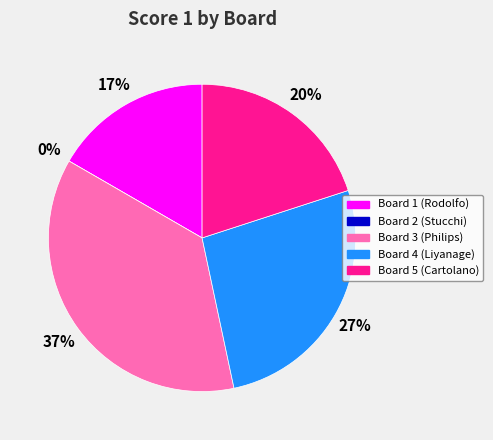

Rank the categories by value from highest to lowest.

Board 3 (Philips), Board 4 (Liyanage), Board 5 (Cartolano), Board 1 (Rodolfo), Board 2 (Stucchi)